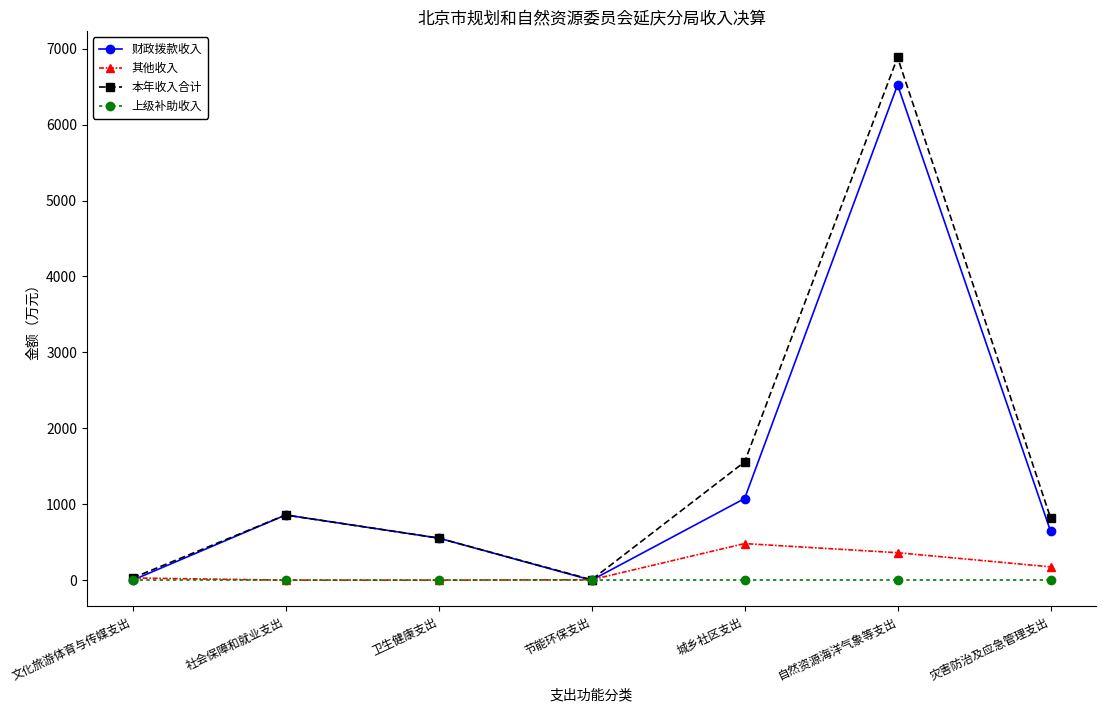

What is the spread (max minus min) of values at 卫生健康支出?

554.5